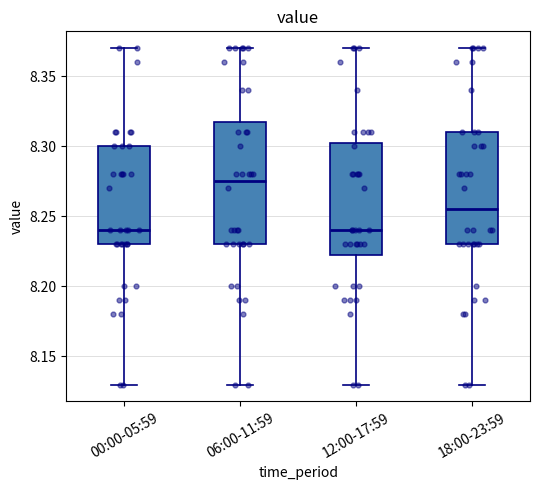

Reading left to right, read every box against the y-axis: the position of its median line, the range the box covers, and the ends of its whiskers. The values are not printed on the chart, so give them approximately, as read against the axis.

00:00-05:59: median 8.240, box 8.230 to 8.300, whiskers 8.130 to 8.370
06:00-11:59: median 8.275, box 8.230 to 8.320, whiskers 8.130 to 8.370
12:00-17:59: median 8.240, box 8.225 to 8.305, whiskers 8.130 to 8.370
18:00-23:59: median 8.255, box 8.230 to 8.310, whiskers 8.130 to 8.370